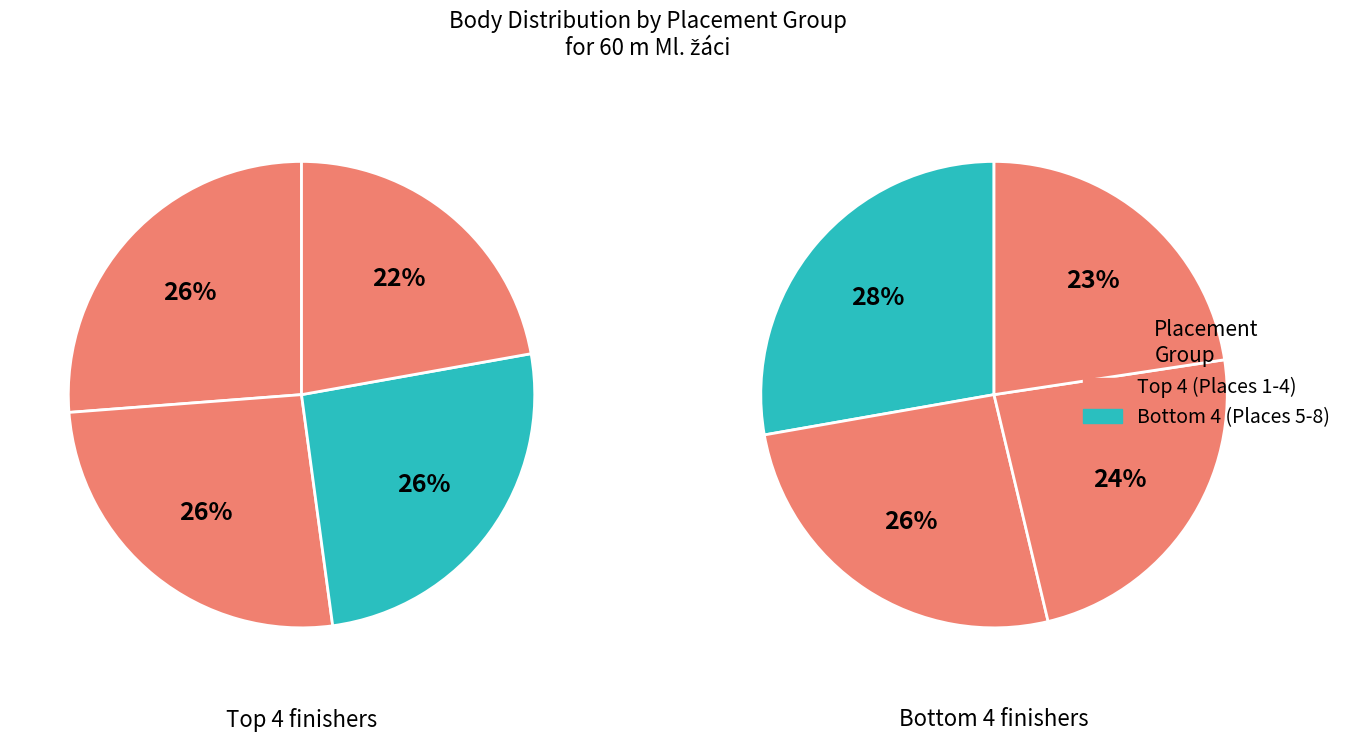

How many segments does this pie chart have?

4